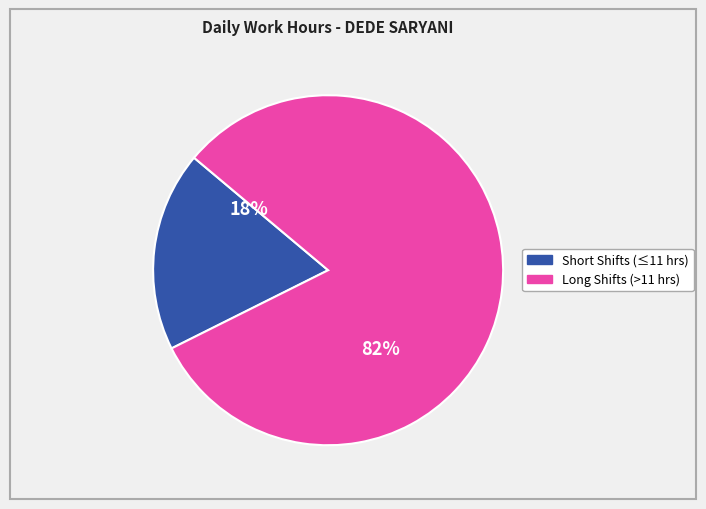

How many segments does this pie chart have?

2